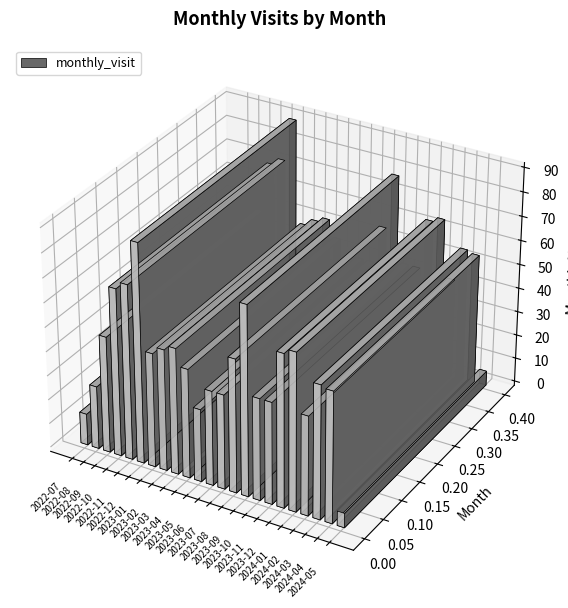

Which label corresponds to the largest value in the chart?

2022-12